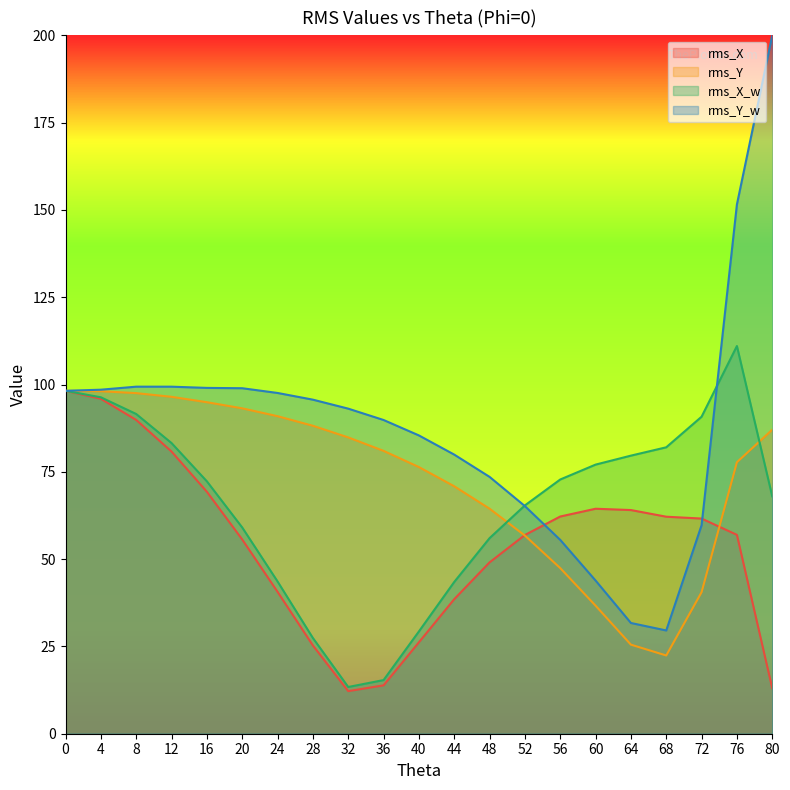

Rank the series at 0 from highest to lowest value.

rms_X, rms_Y, rms_X_w